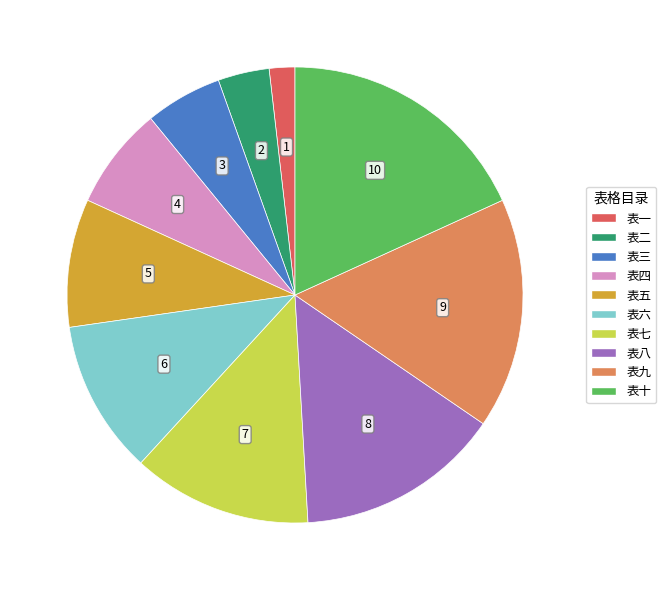

Between 表十 and 表八, which is larger?

表十